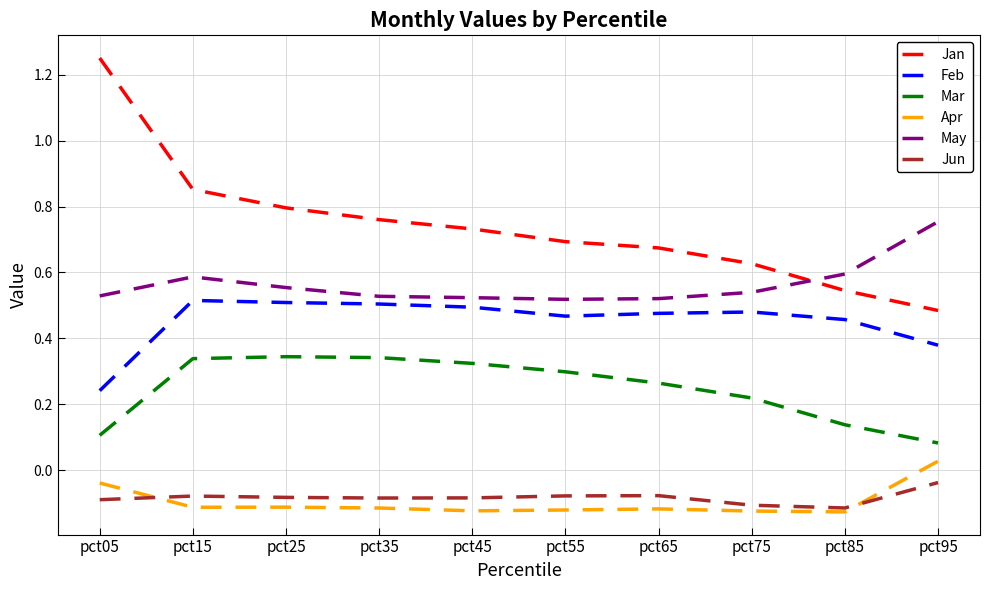

The value of May at pct85 is 0.2. True or false?

False